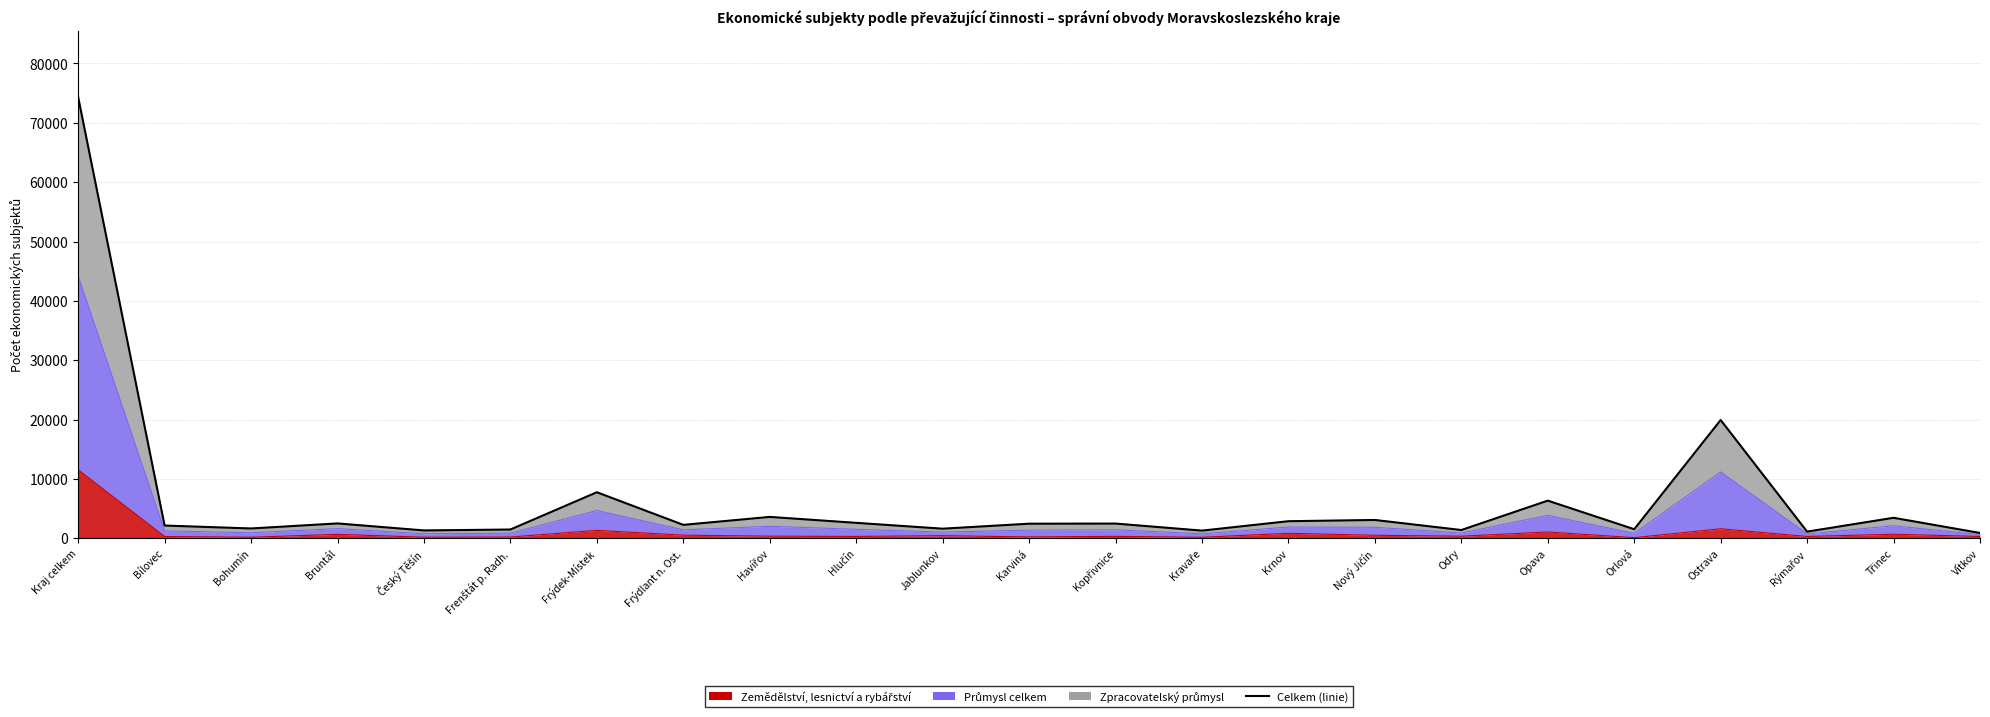

True or false: the data shows 2586 at Bohumín.

False